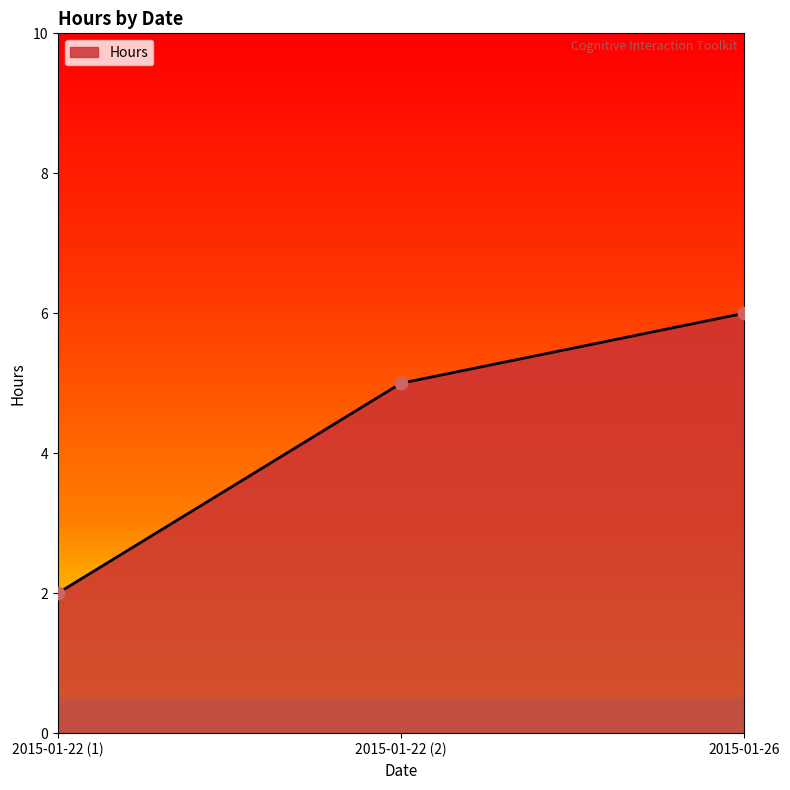

Approximately how many times larger is the value at 2015-01-22 (1) compared to 2015-01-26?

0.3